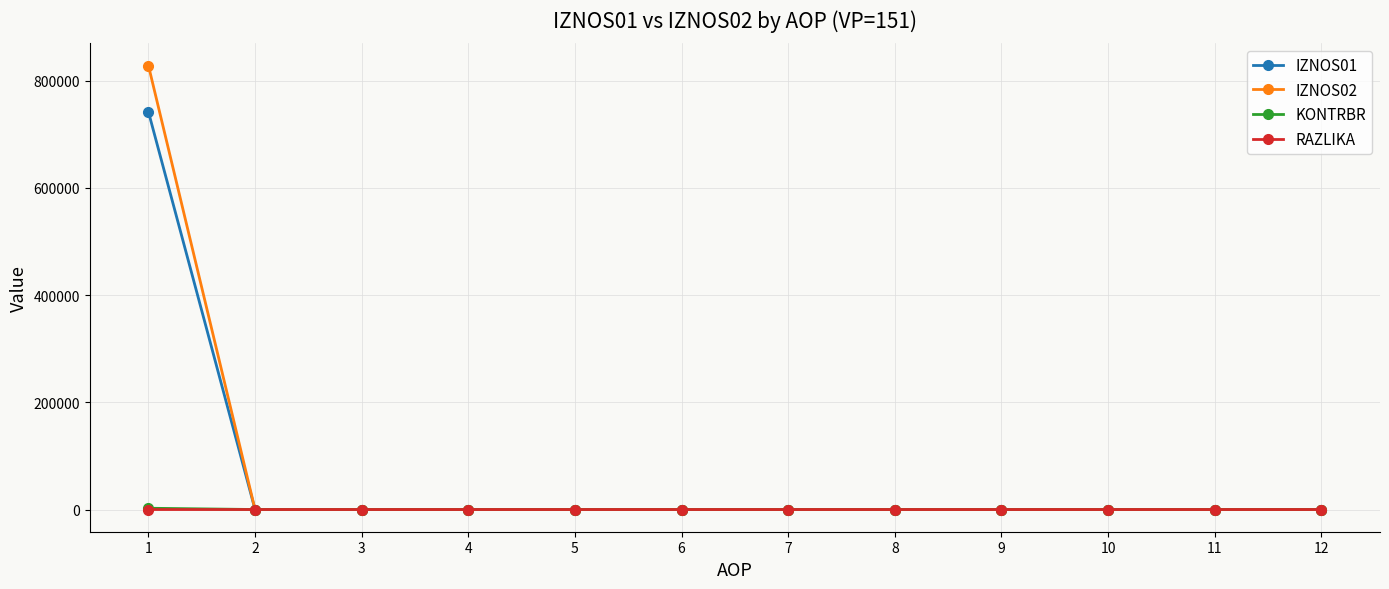

Is it true that IZNOS02 equals -317761.4 at 10?

False